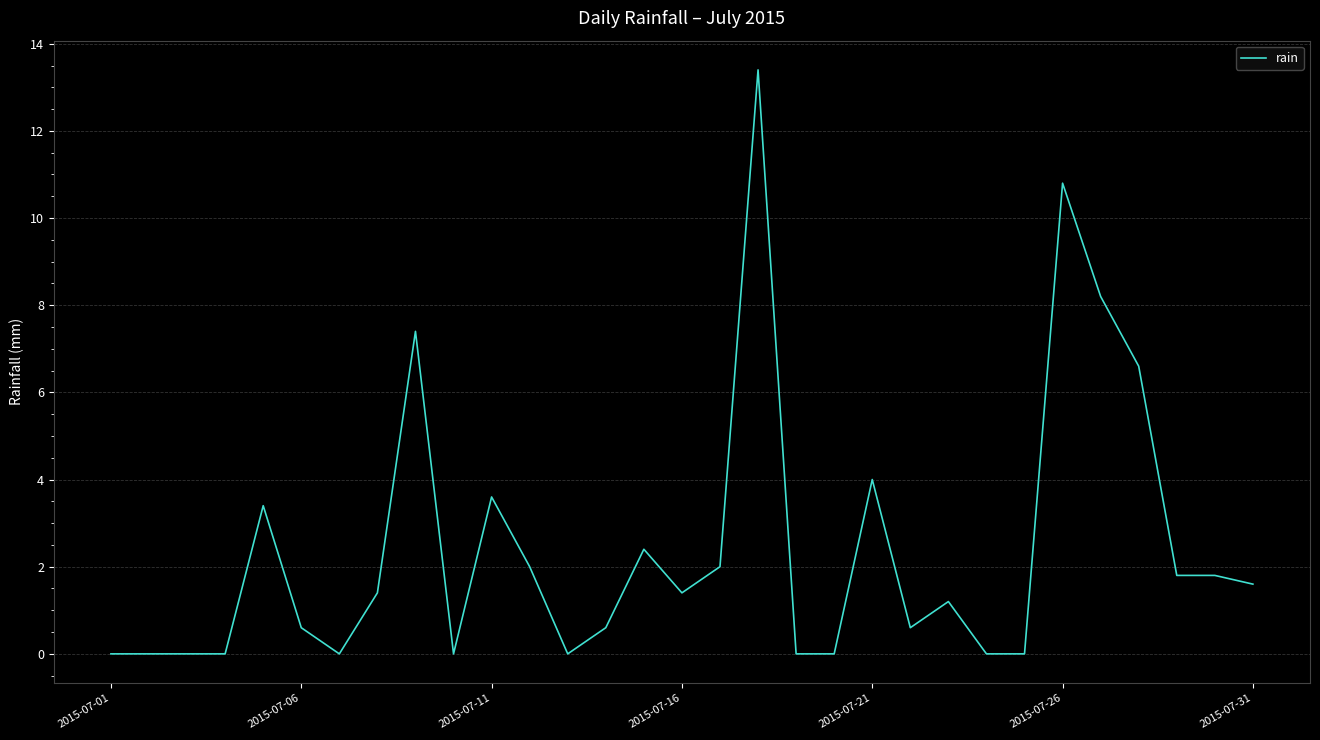

What is the difference between the maximum and minimum values?

13.4